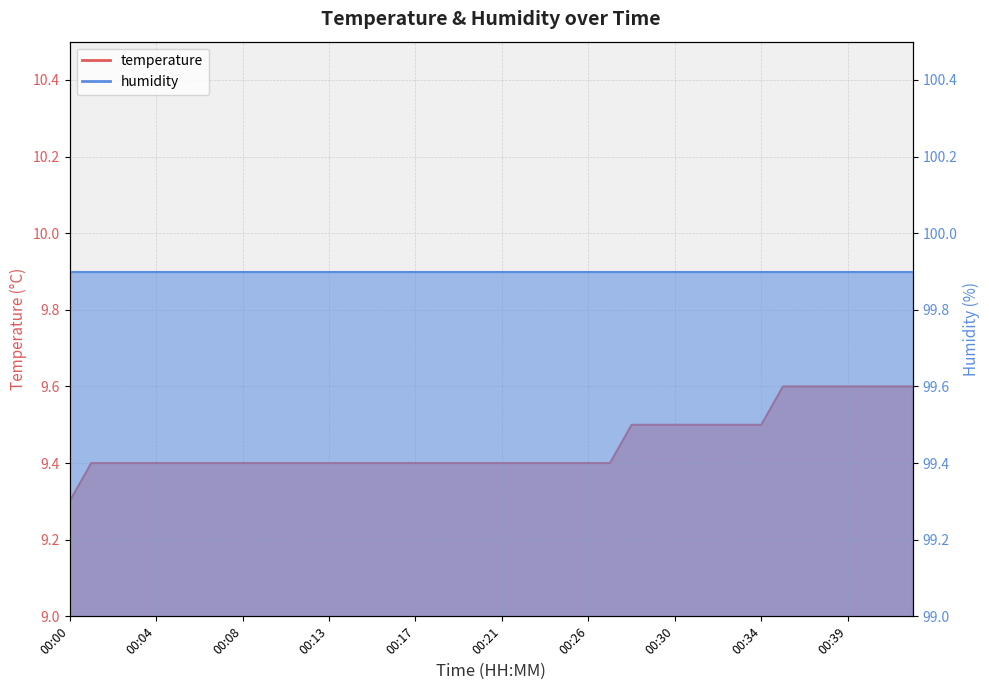

What is the average value?

9.4